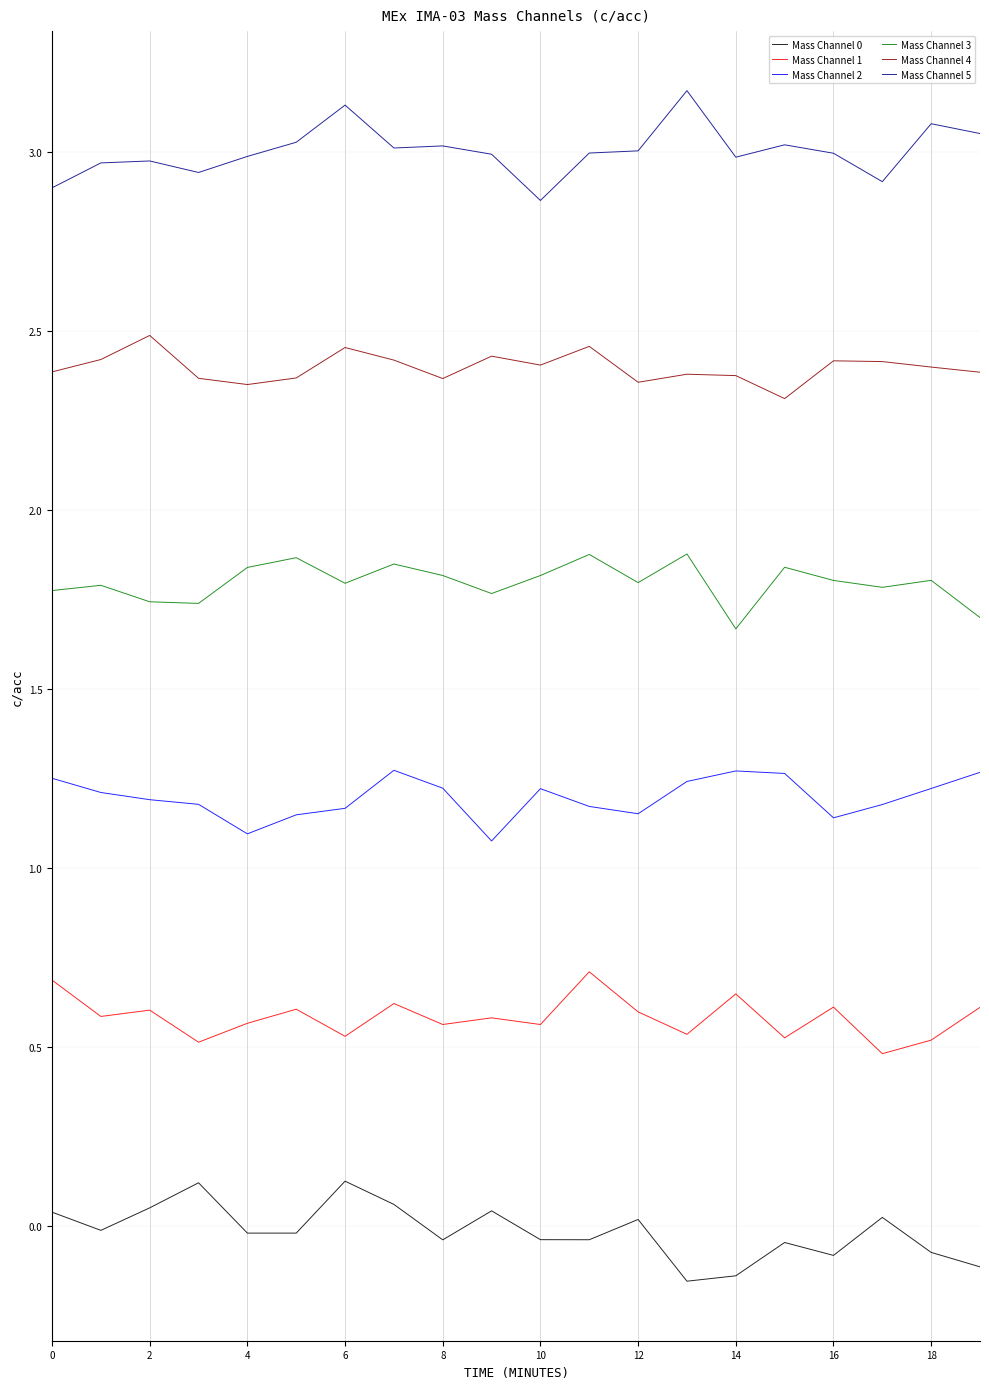

What is the maximum value for Mass Channel 5?

3.2